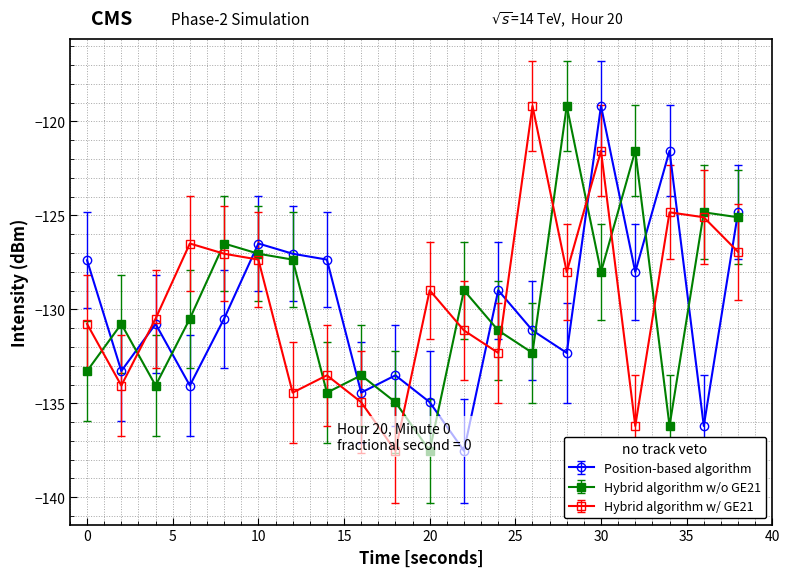

What is the difference between the highest and lowest values at 18?

2.6